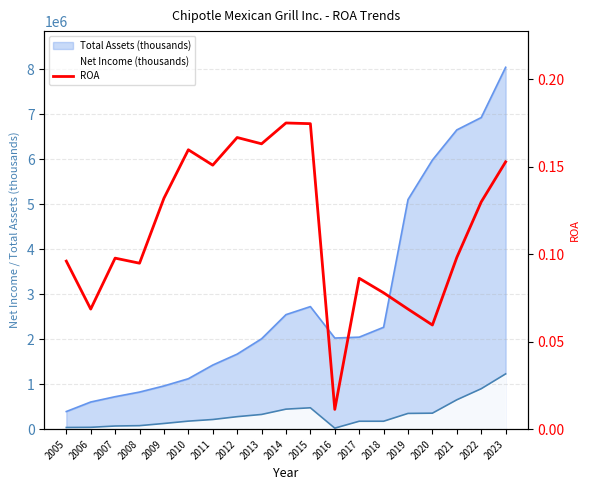

What is the value of the 10th point from the left?

0.2